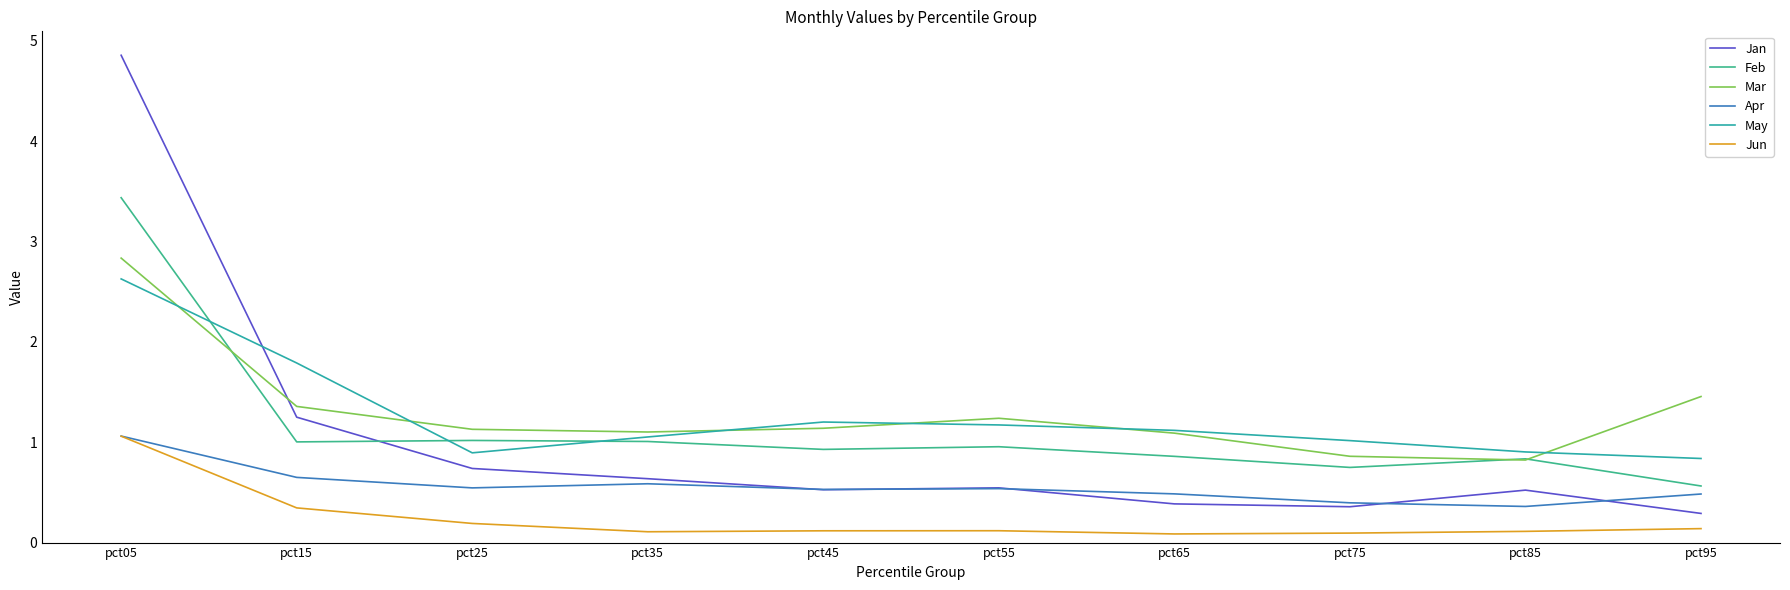

Is this an area chart (filled region under the line)?

No